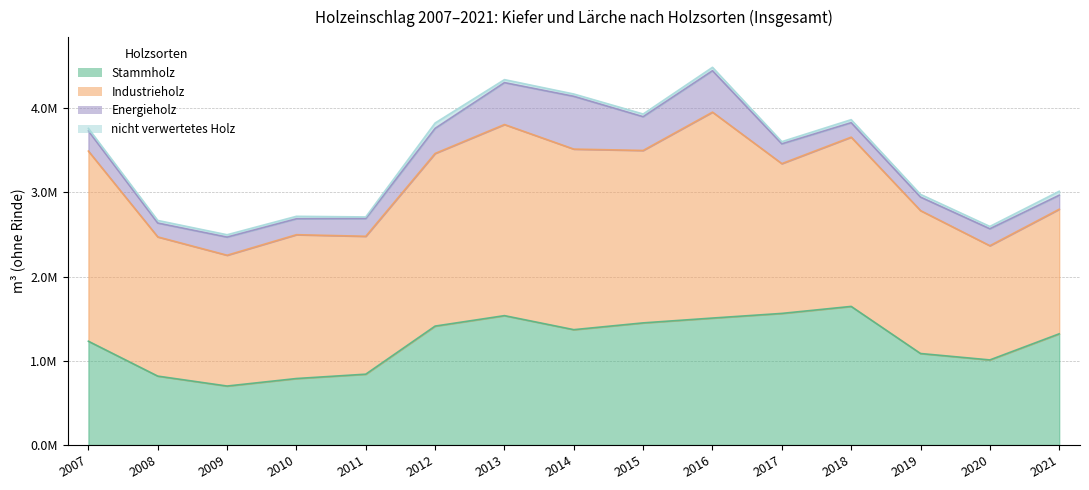

What is the value of the Energieholz point at the 15th from the left?

166400.0